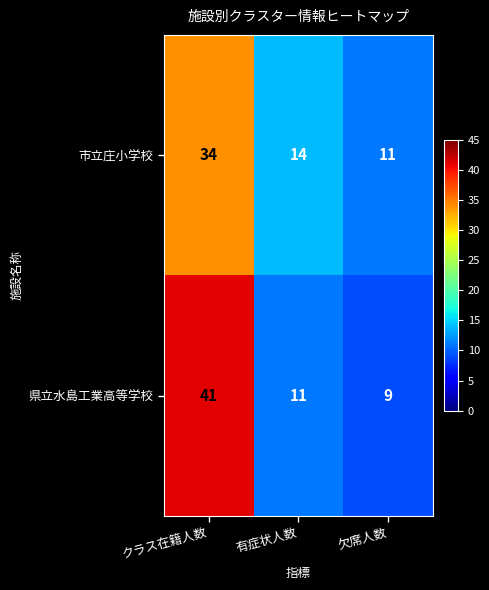

What is the highest value of the 市立庄小学校 series?

34